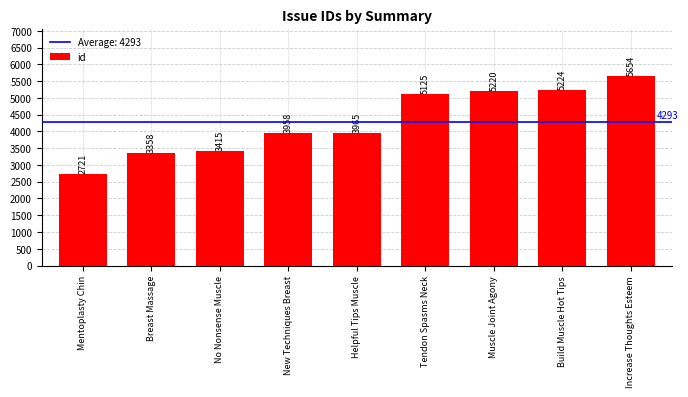

What is the label of the 5th bar from the left?

Helpful Tips Muscle